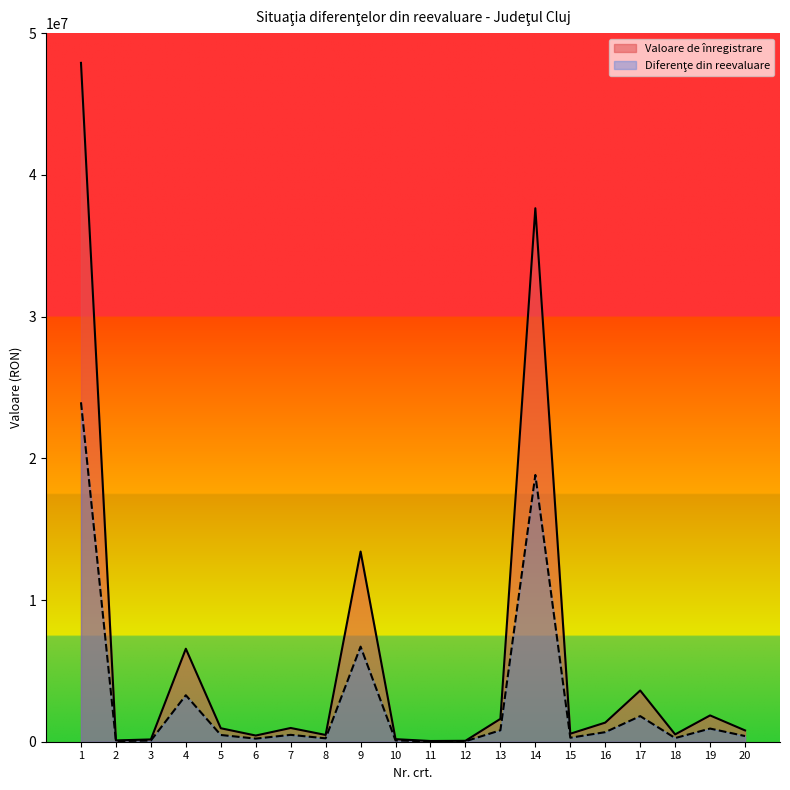

Does the chart display data point markers on the line(s)?

No